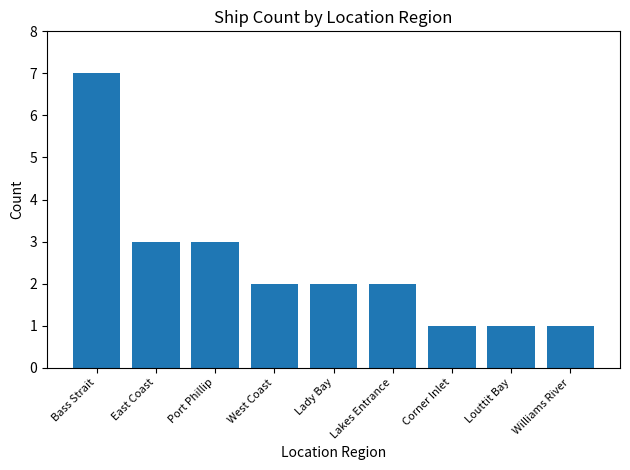

Are the bars horizontal?

No